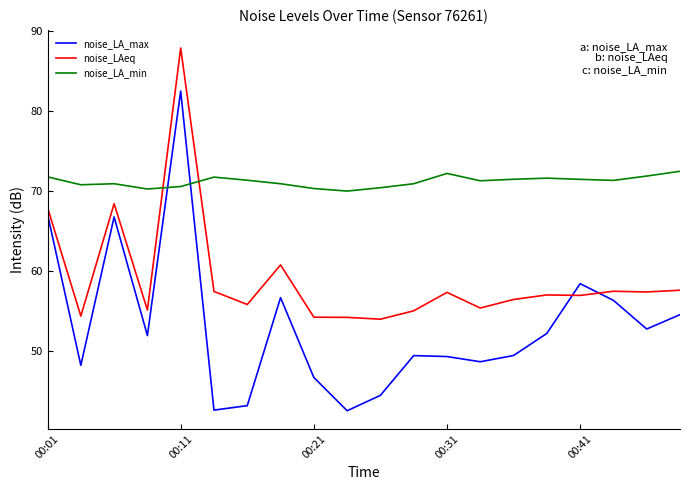

After their last crossing, which series has the higher values: noise_LA_max or noise_LAeq?

noise_LAeq